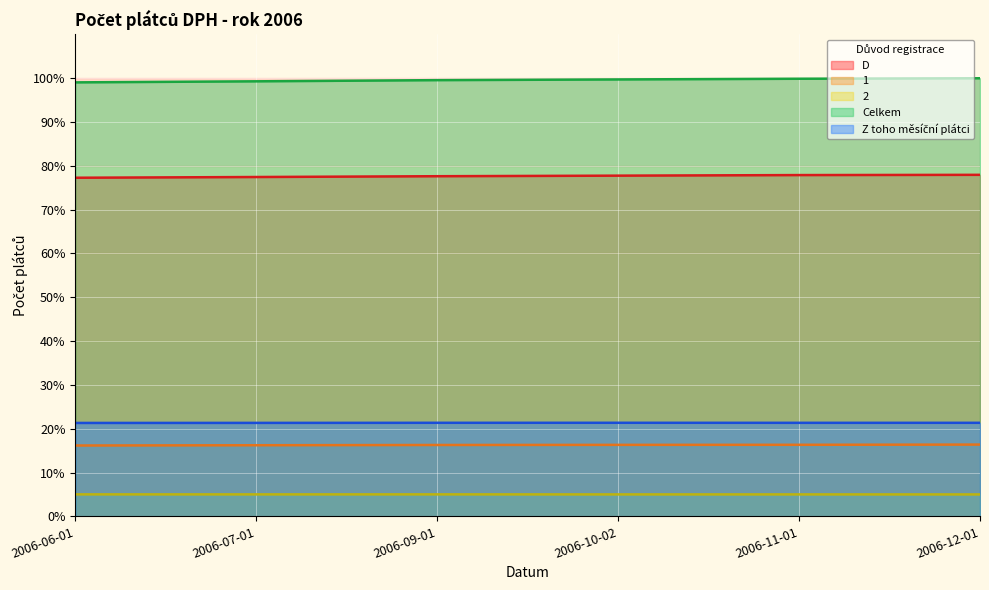

What is the minimum value for Z toho měsíční plátci?

21.3